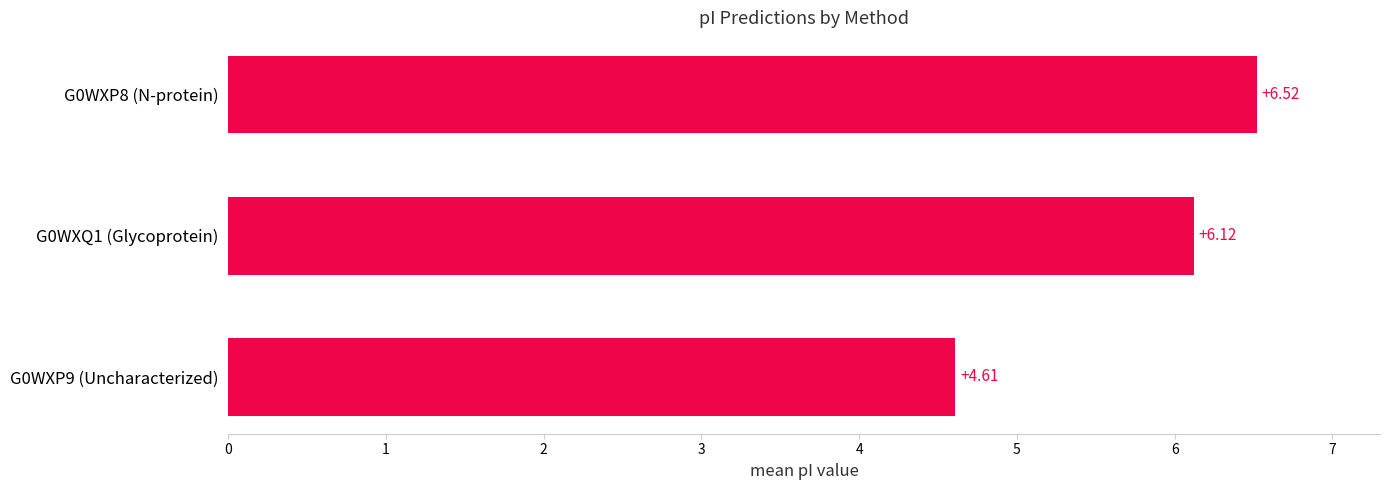

What is the sum of the values at G0WXP9 (Uncharacterized) and G0WXP8 (N-protein)?

11.1